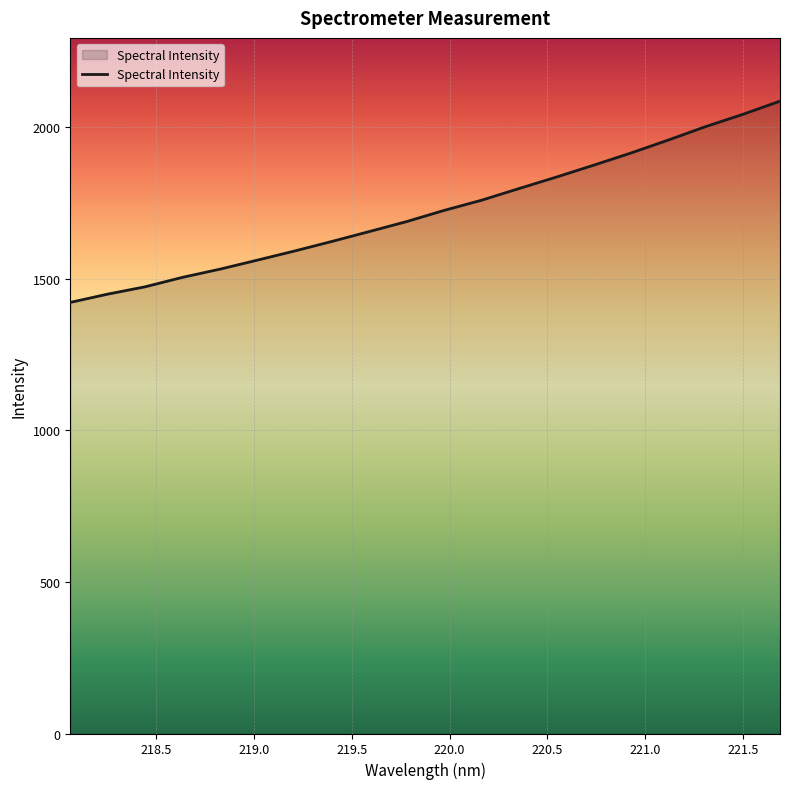

What is the difference between the maximum and minimum values?

664.2